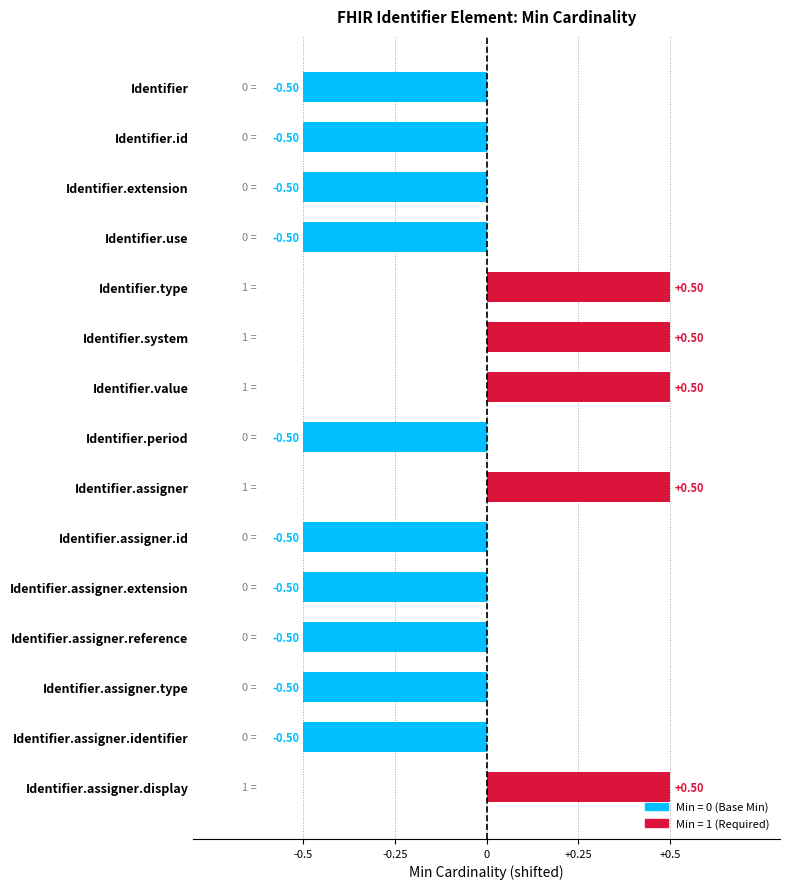

What is the difference between the maximum and second lowest values?

1.0